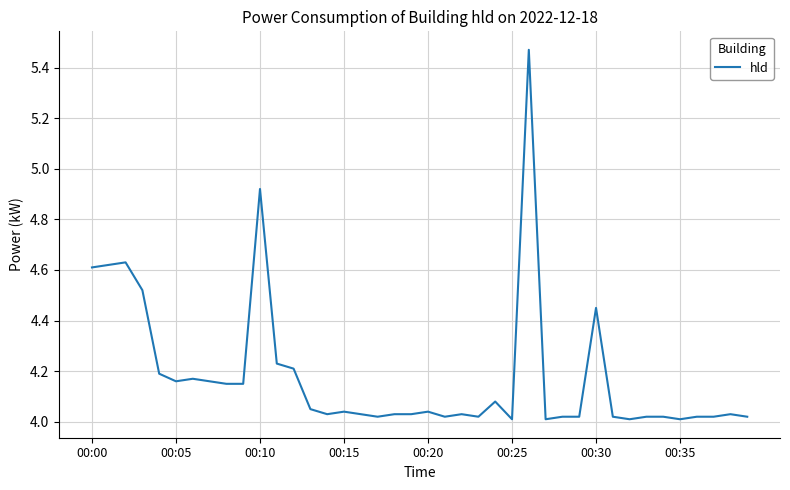

What is the difference between the maximum and minimum values?

1.5